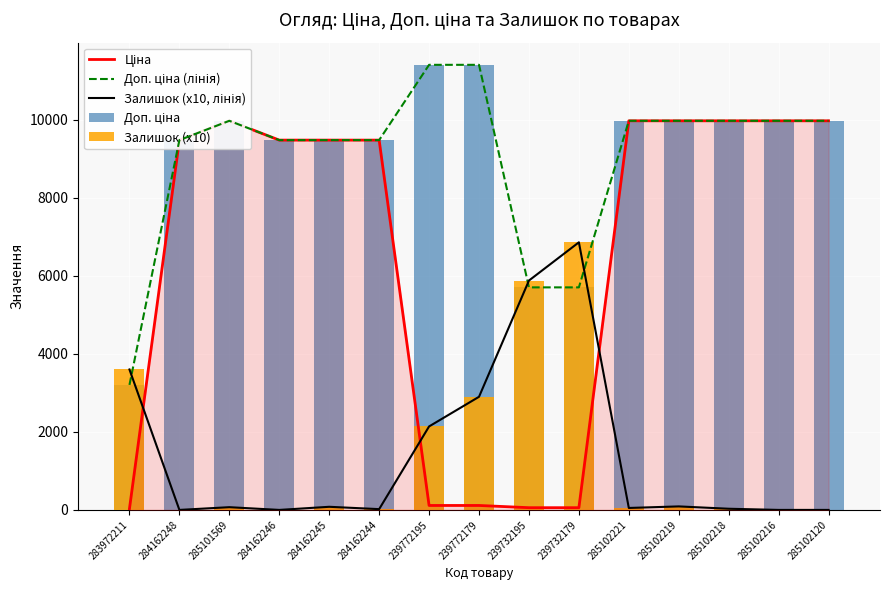

Is the value of Доп. ціна (лінія) at 283972211 greater than the value of Ціна at 239732195?

Yes